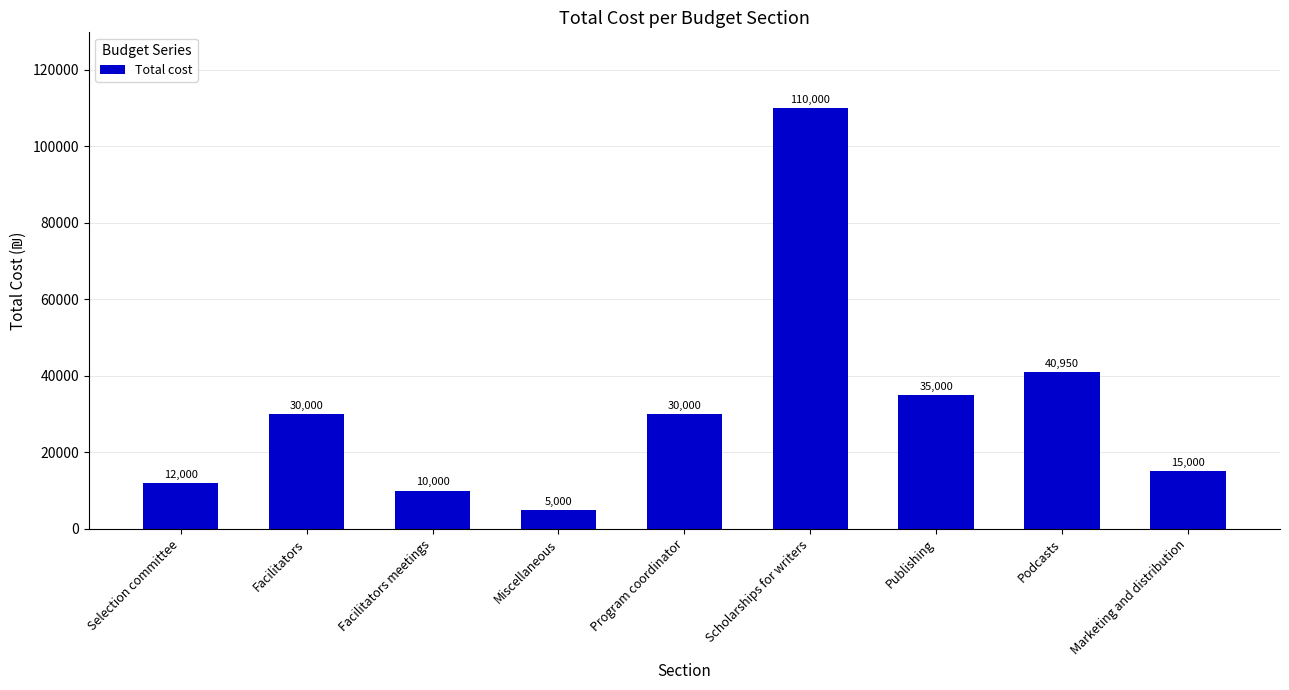

At which category does the chart reach its peak across all series?

Scholarships for writers